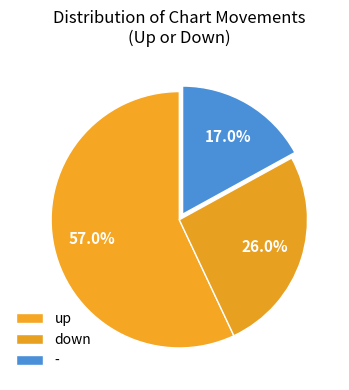

The down slice represents 35% of the pie. True or false?

False